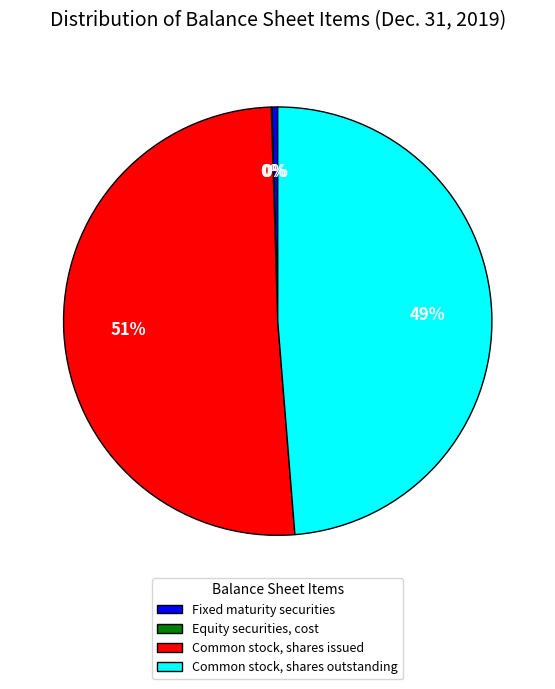

To the nearest percent, what percentage of the pie is Common stock, shares issued?

51%